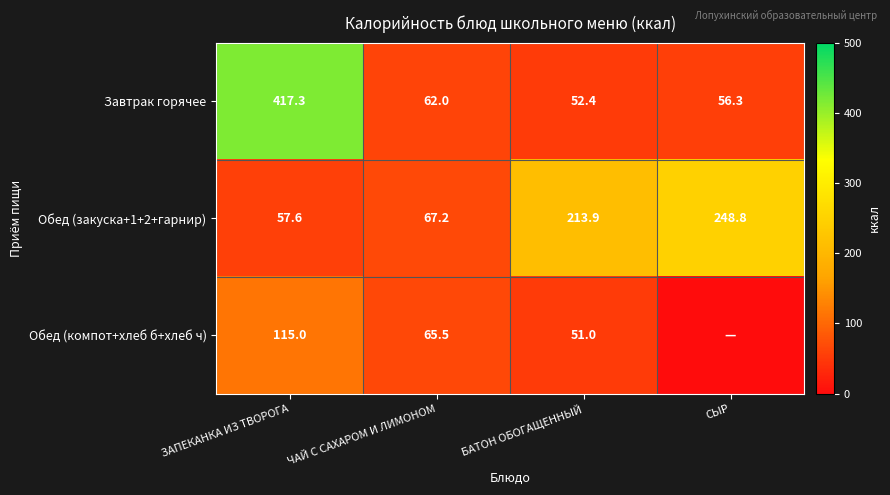

True or false: Обед (закуска+1+2+гарнир) has a value of 213.9 at БАТОН ОБОГАЩЕННЫЙ.

True